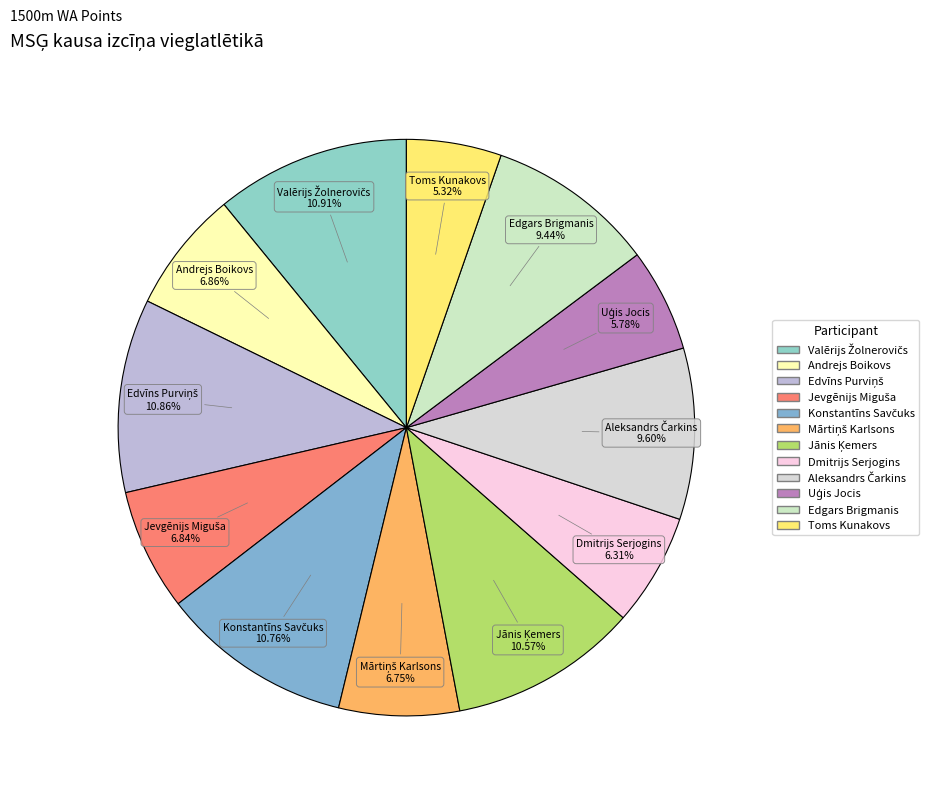

Is there any slice that represents more than half of the pie?

No